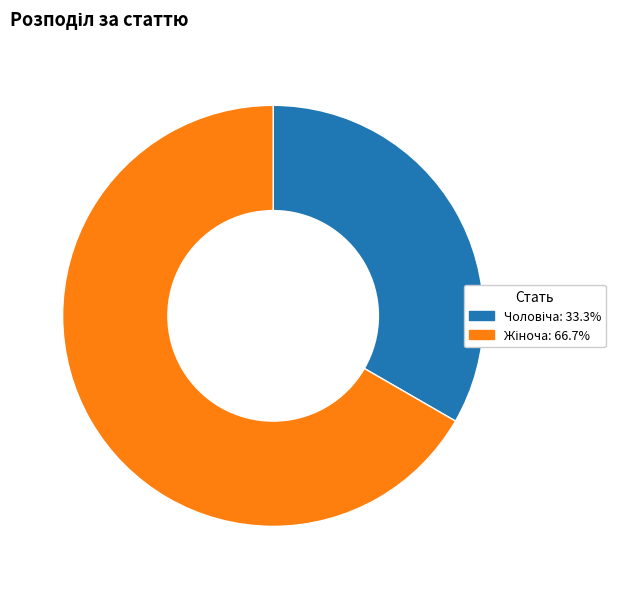

How many slices are in this pie chart?

2